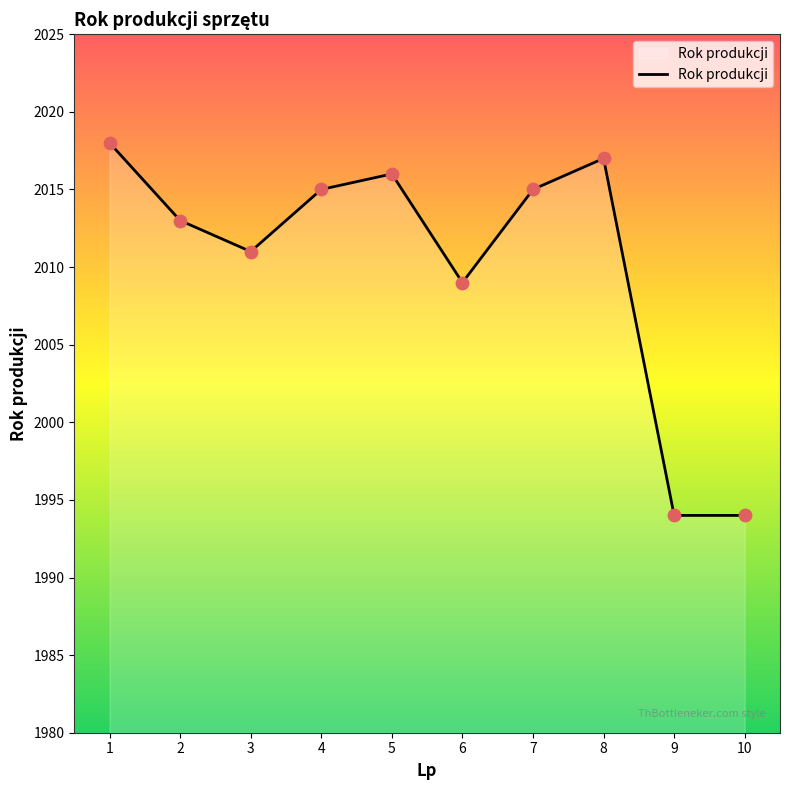

What is the ratio of the value at 2 to the value at 5?

1.0